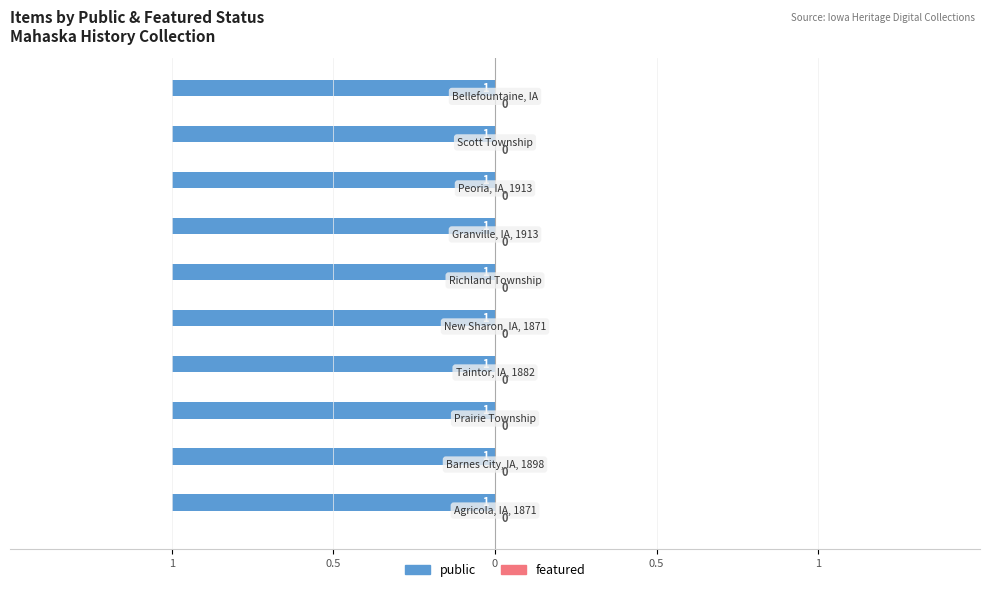

Between Prairie Township and Granville, IA, 1913, which series saw the biggest shift?

public